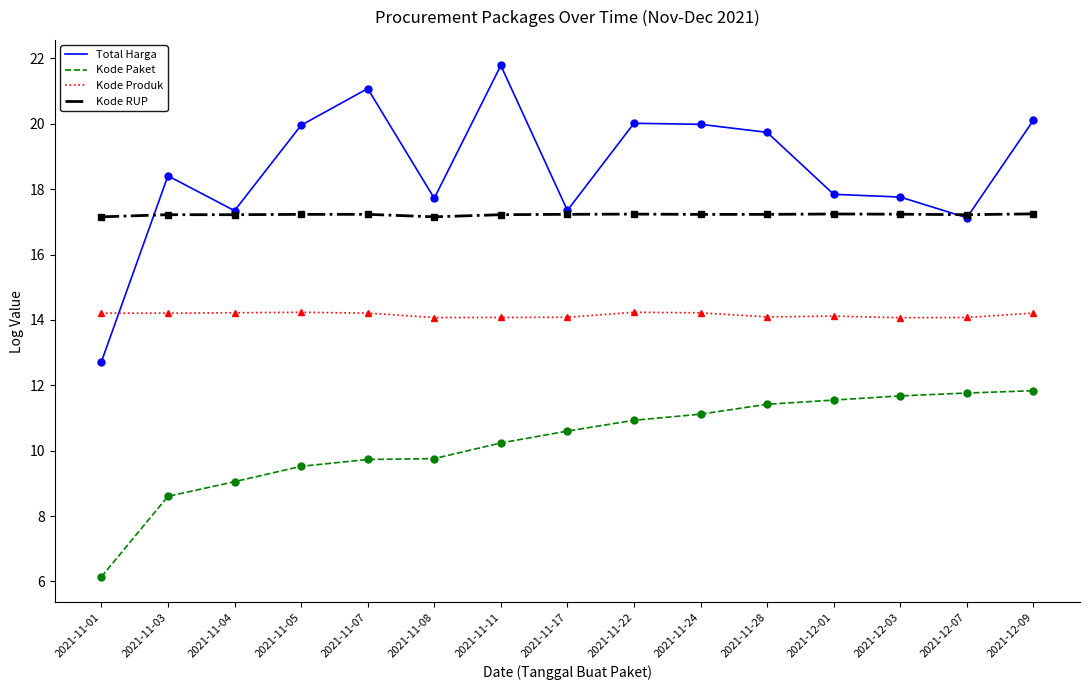

What is the total value across all series at 2021-11-04?

57.8